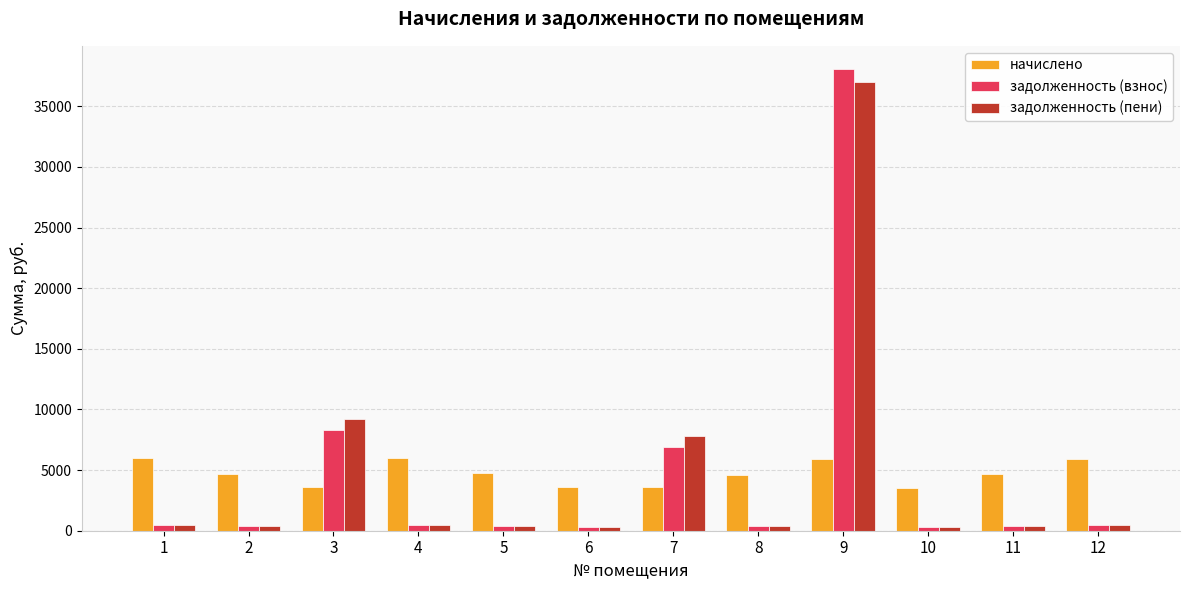

The value of начислено at 12 is 7912.0. True or false?

False